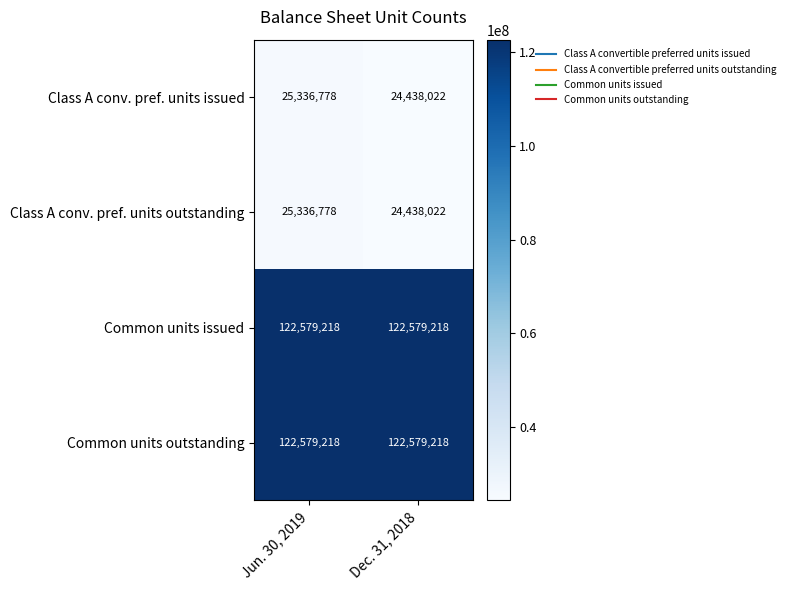

What is the total value across all series at Dec. 31, 2018?

294034480